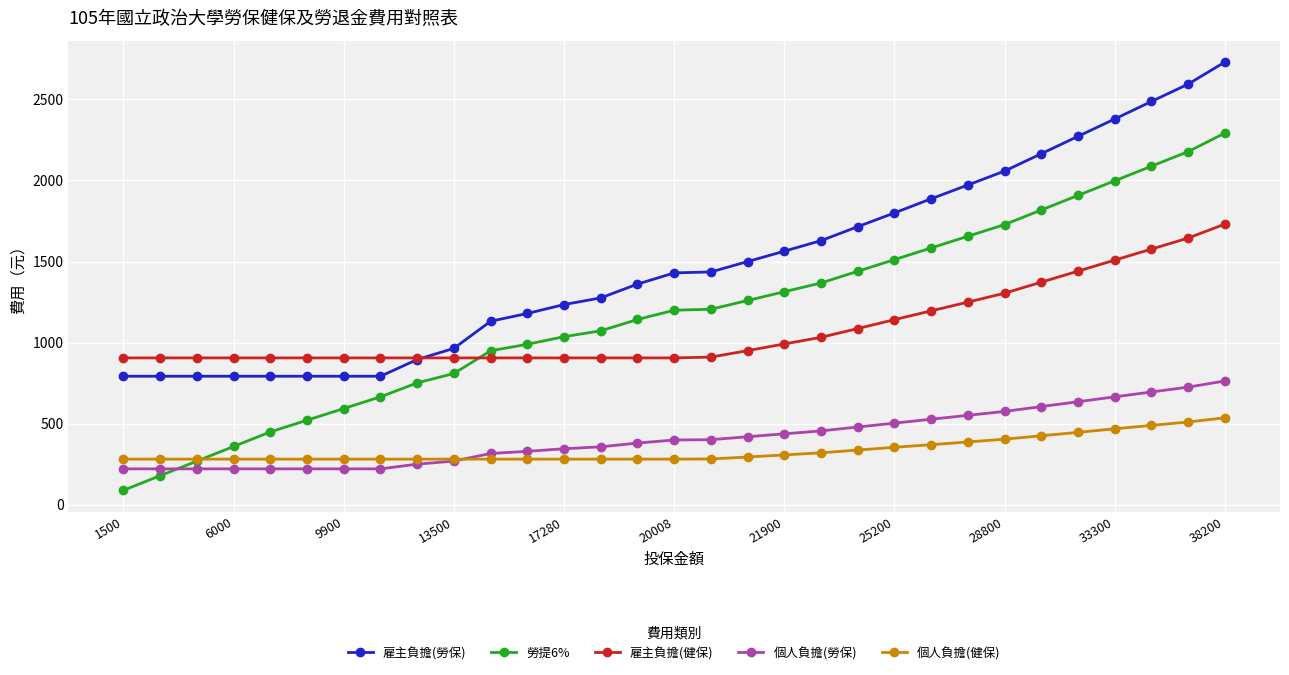

What are all the series names shown in the legend?

雇主負擔(勞保), 勞提6%, 雇主負擔(健保), 個人負擔(勞保), 個人負擔(健保)